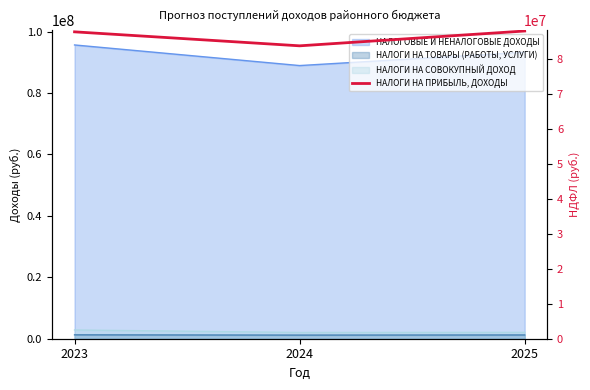

What is the difference between the maximum and second lowest values?

237670